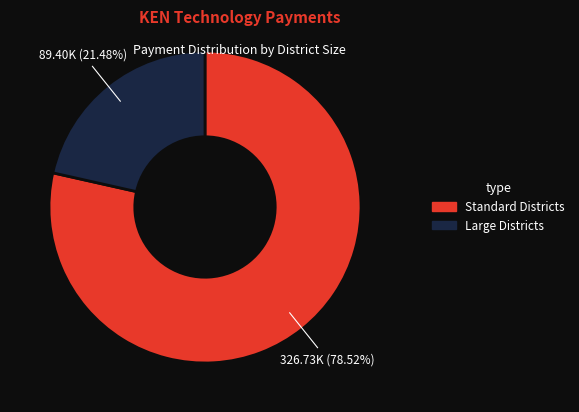

Is there any slice that represents more than half of the pie?

Yes